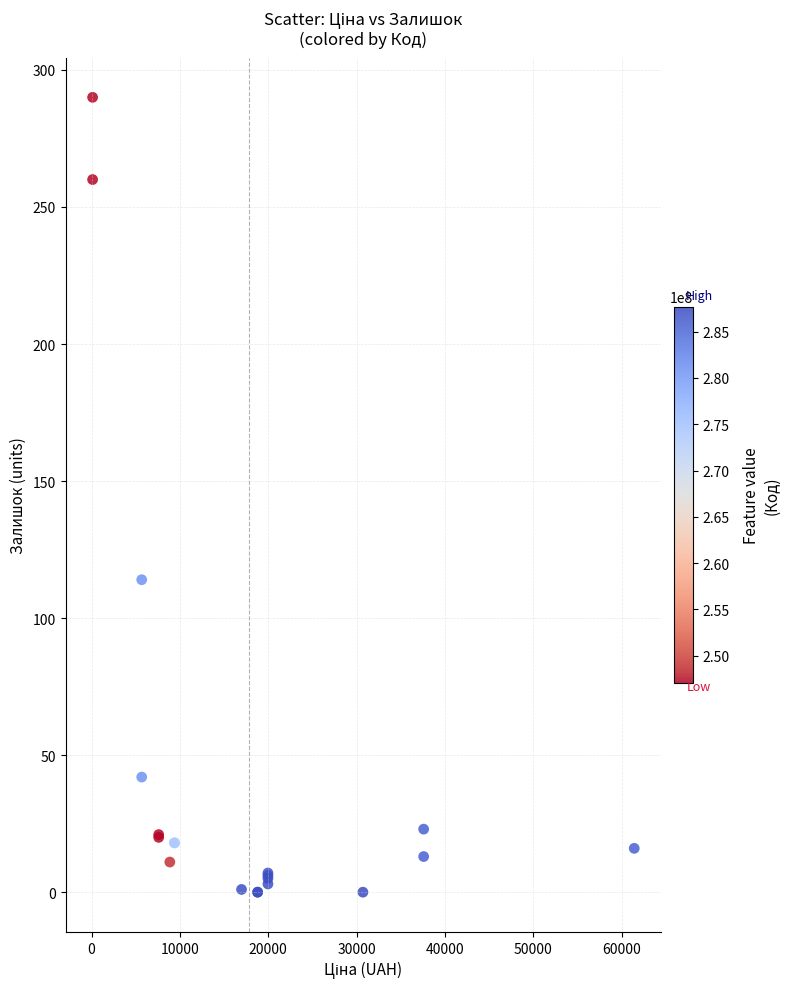

What Y value in the scatter plot is closest to 145?

114